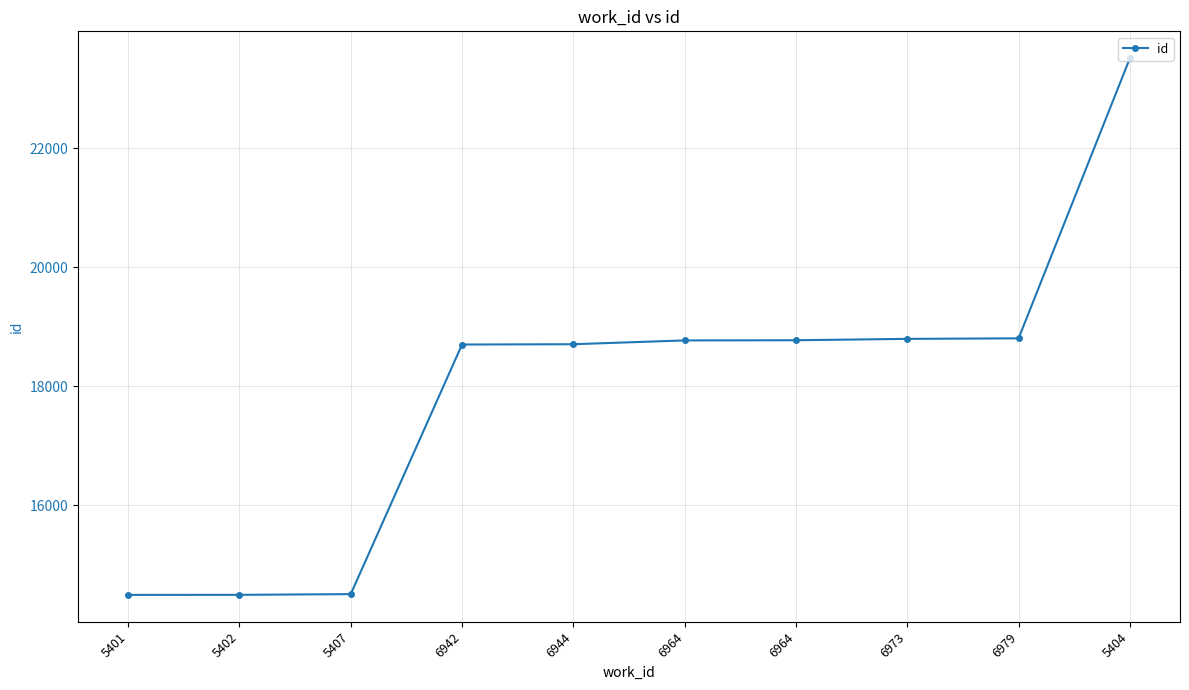

What is the change in value from 6944 to 6979?

+99